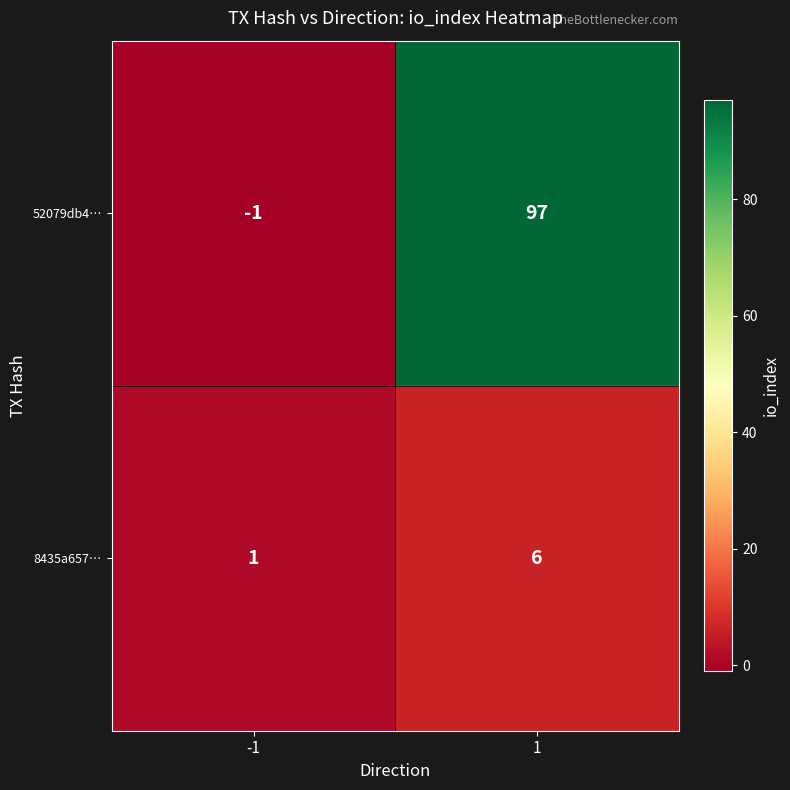

What is the sum of the 52079db4… values at -1 and 1?

96